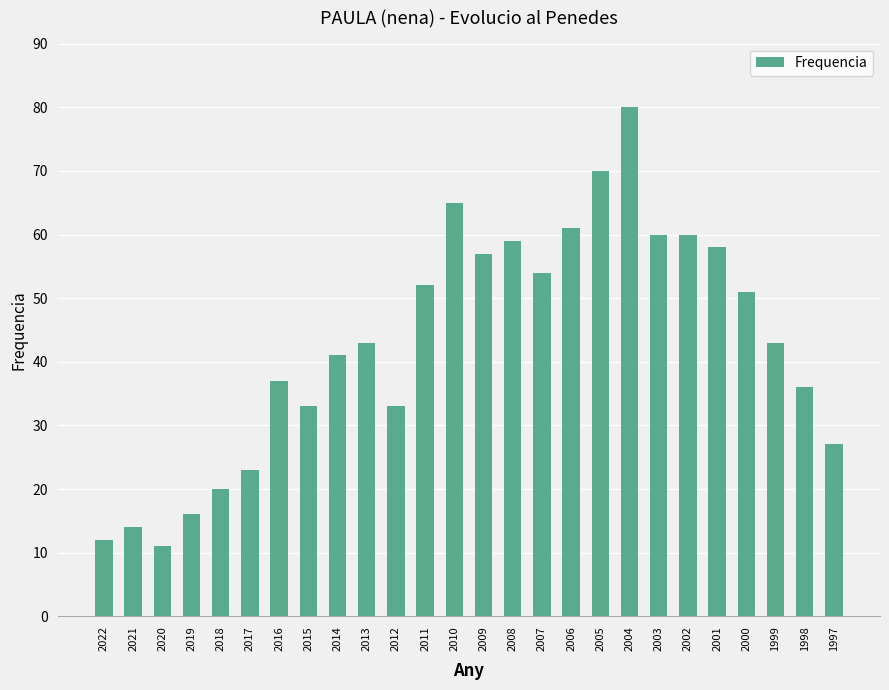

What is the change in value from 2005 to 2002?

-10